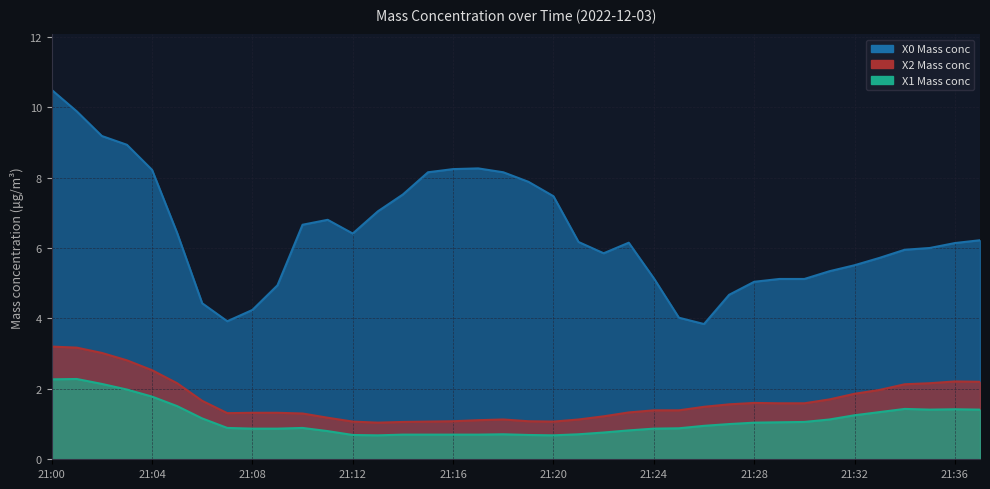

What are all the series names shown in the legend?

X0 Mass conc, X2 Mass conc, X1 Mass conc